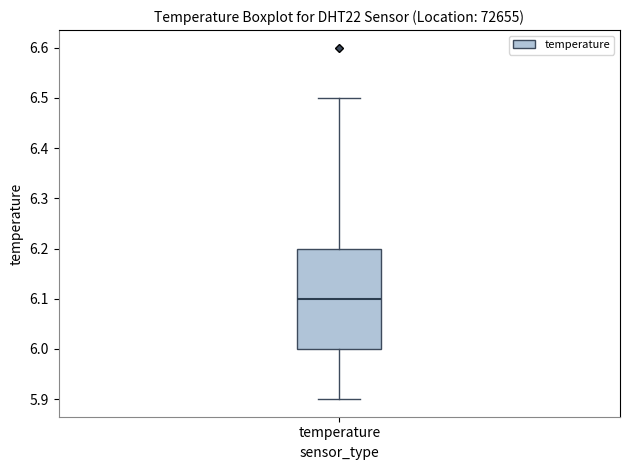

Transcribe this box plot: give where the median line is, the range the box spans, and where the two whiskers end, as read against the y-axis. The values are not printed on the chart, so give them approximately, as read against the axis.

median 6.1, box 6.0 to 6.2, whiskers 5.9 to 6.5